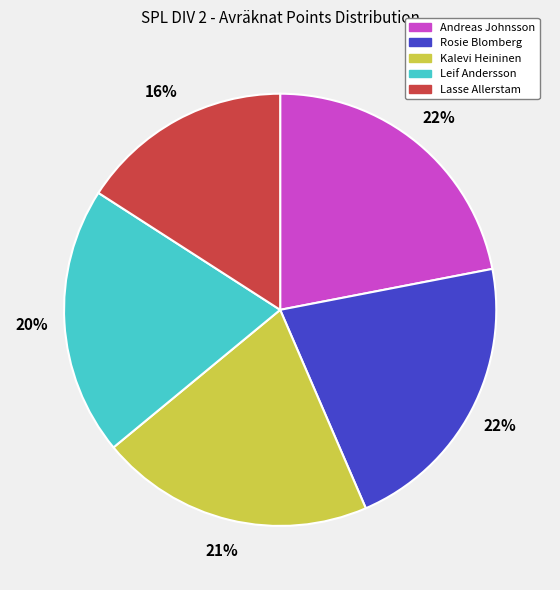

Count the number of slices in the pie.

5